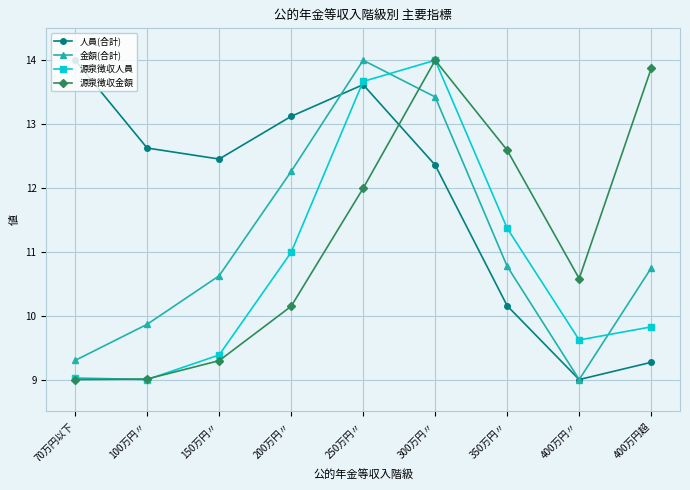

What is the difference between the highest and lowest values at 400万円〃?

1.6